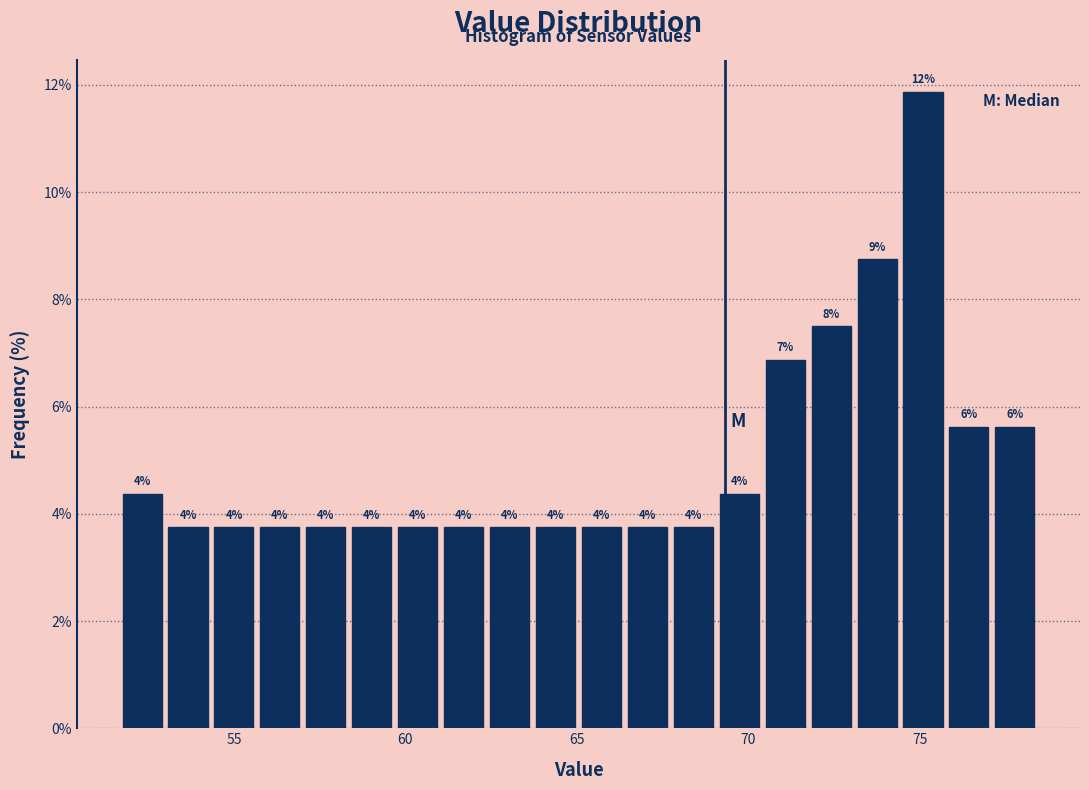

Around what value on the x-axis is the tallest bar? Give the approximate position of its centre, as read against the axis.

75.0